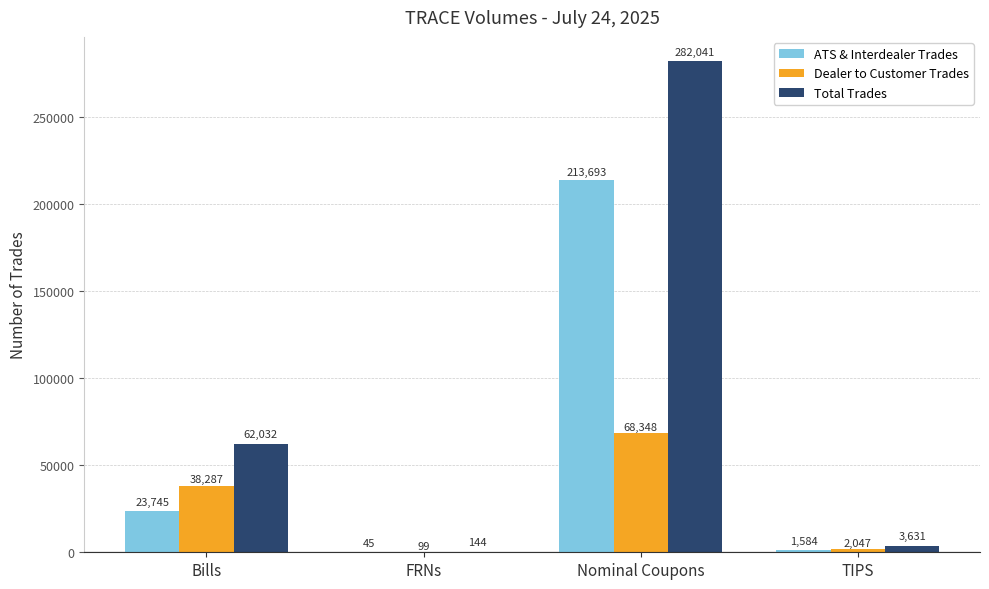

What is the highest value of the Total Trades series?

282041